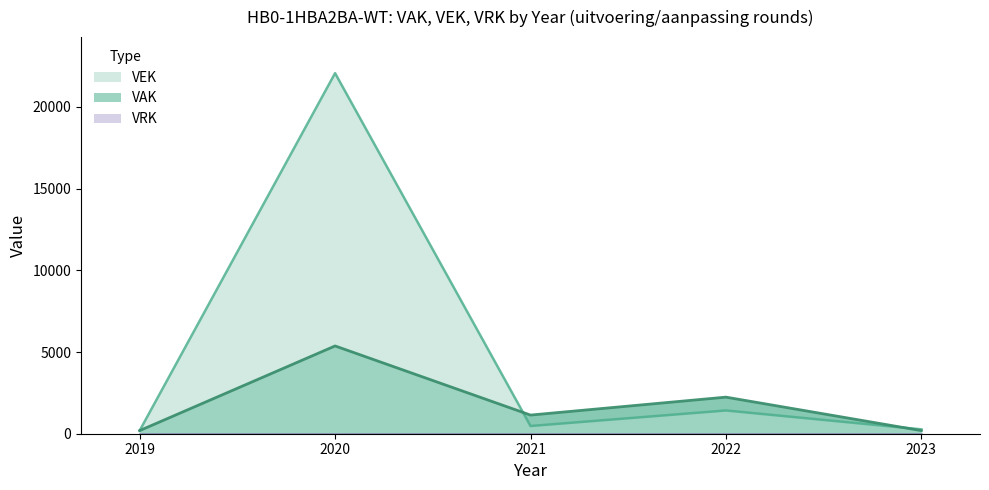

Where does the VAK series first go above 1141?

2020